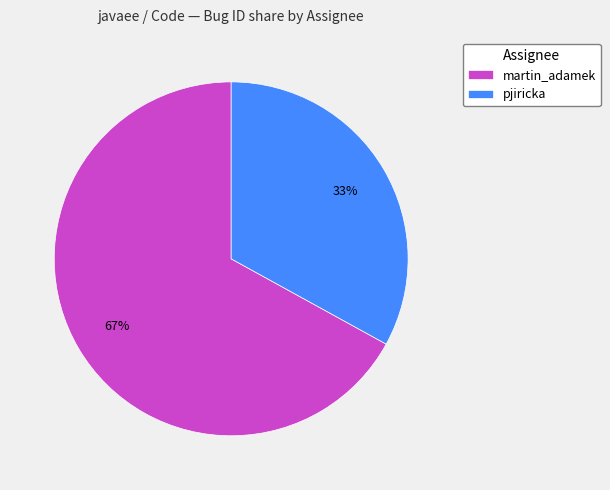

True or false: martin_adamek accounts for 67% of the total.

True